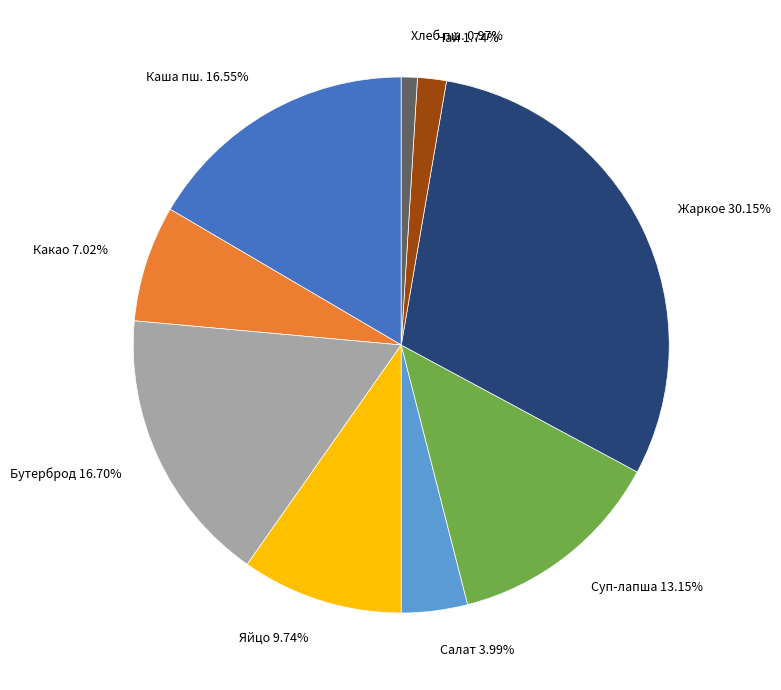

What is the ratio of the value at Каша пш. 16.55% to the value at Чай 1.74%?

9.5